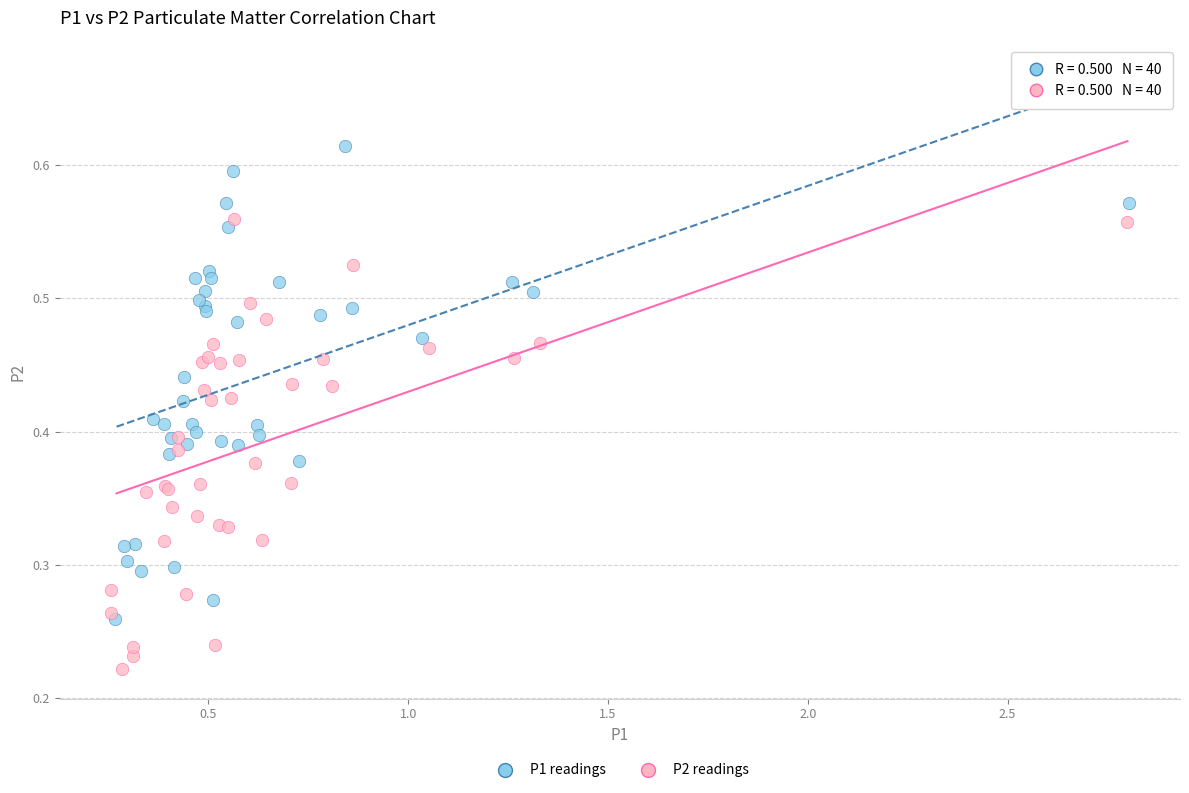

Which series reaches the maximum Y coordinate?

P1 readings